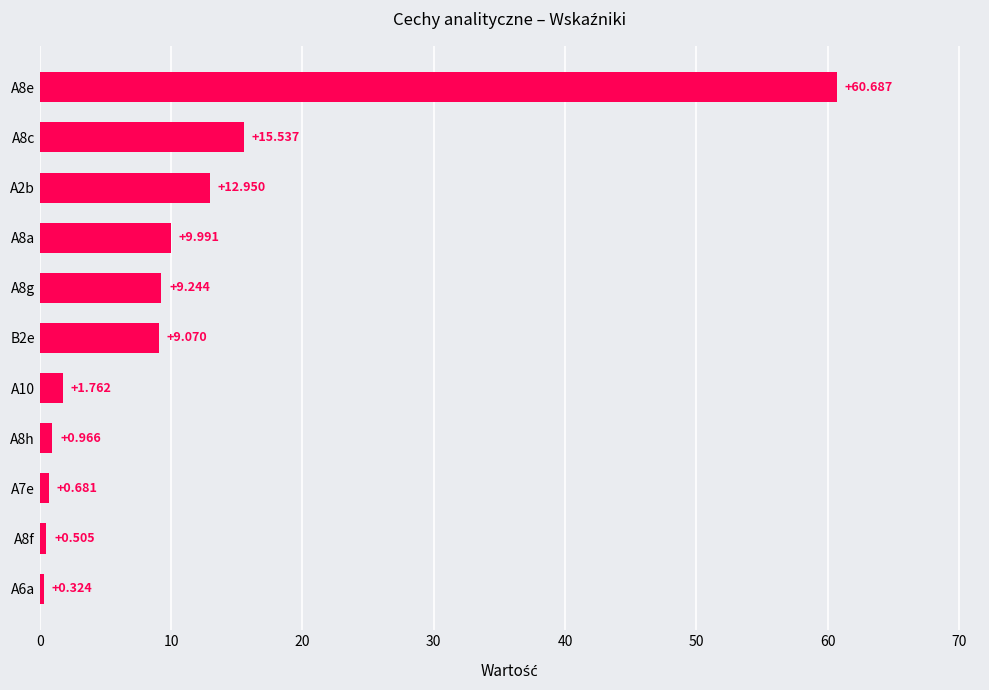

What is the difference between the second highest and second lowest values?

15.0